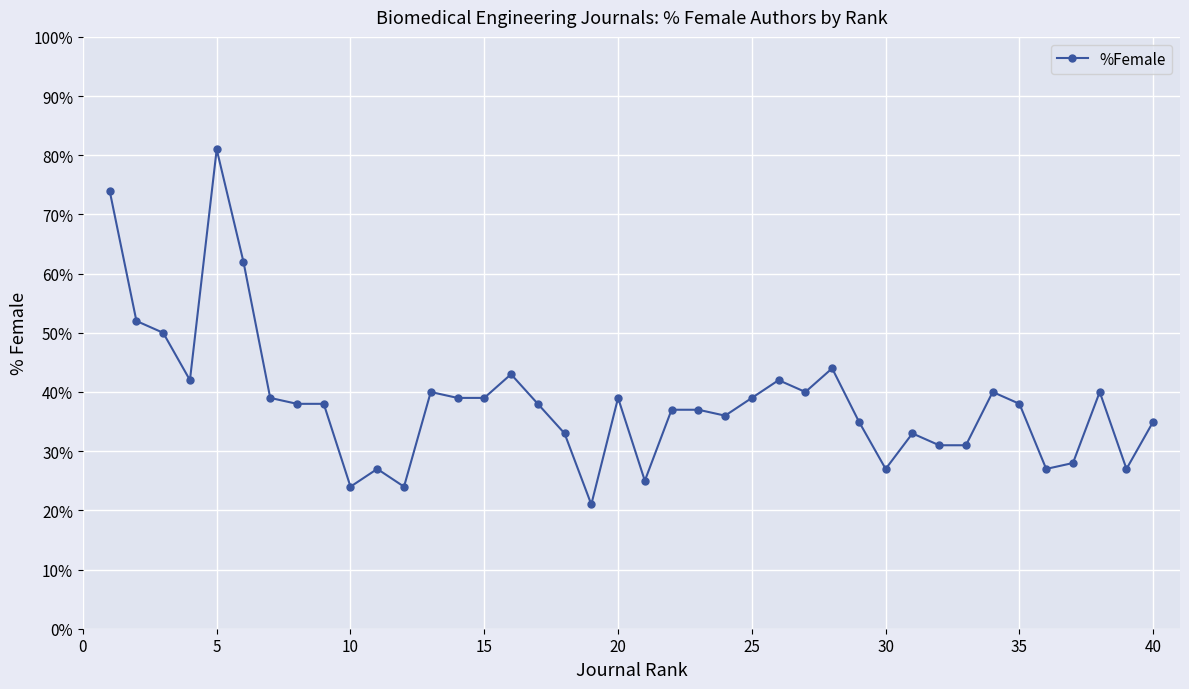

What is the difference between the maximum and second lowest values?

57